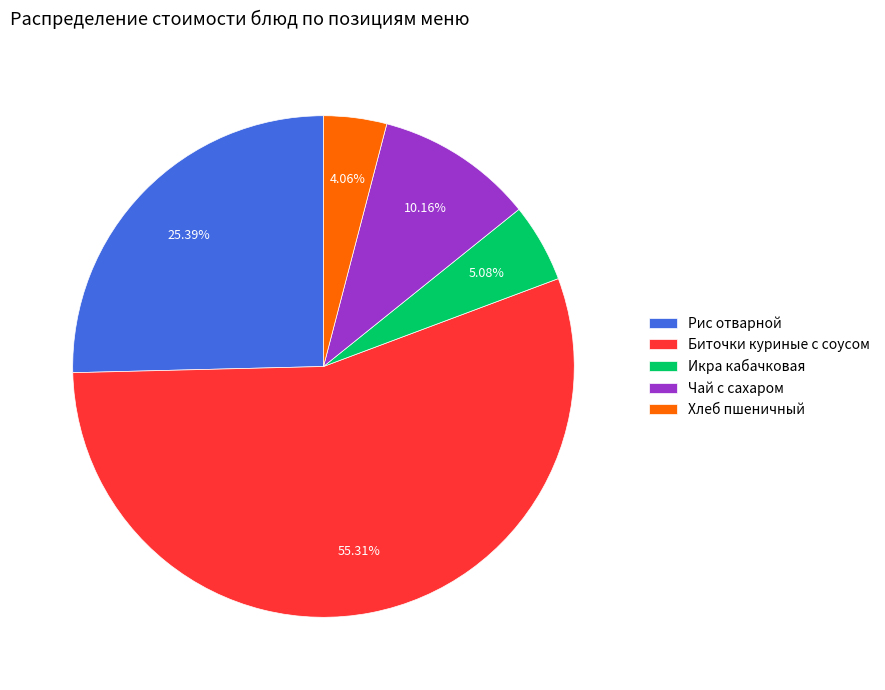

Is there any slice that represents more than half of the pie?

Yes